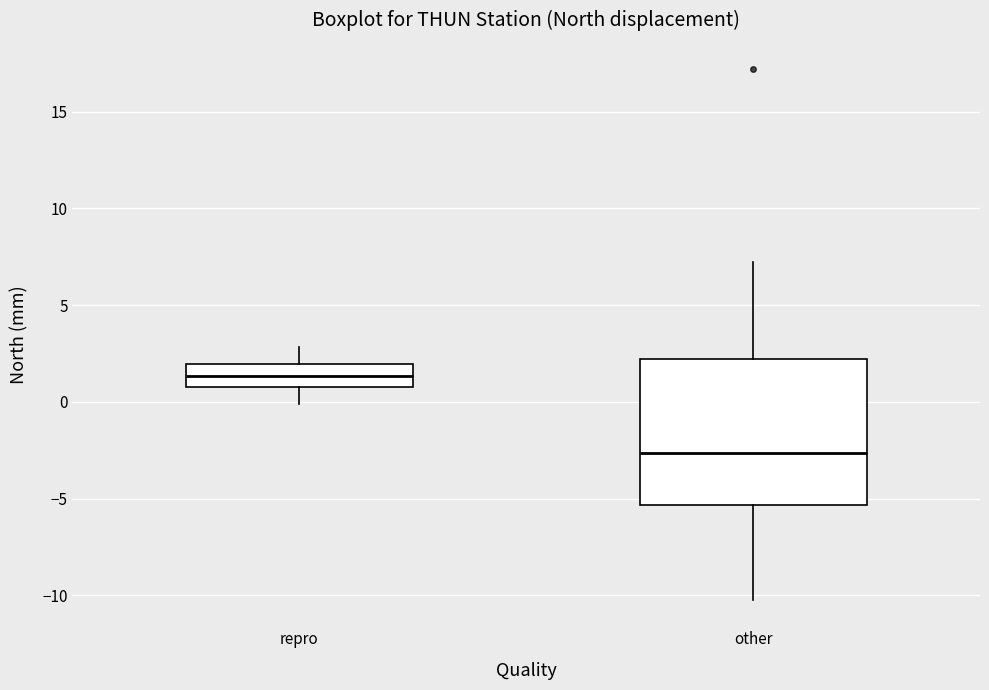

Reading left to right, read every box against the y-axis: the position of its median line, the range the box covers, and the ends of its whiskers. The values are not printed on the chart, so give them approximately, as read against the axis.

repro: median 1.5, box 1.0 to 2.0, whiskers 0.0 to 3.0
other: median -2.5, box -5.5 to 2.0, whiskers -10.0 to 7.0